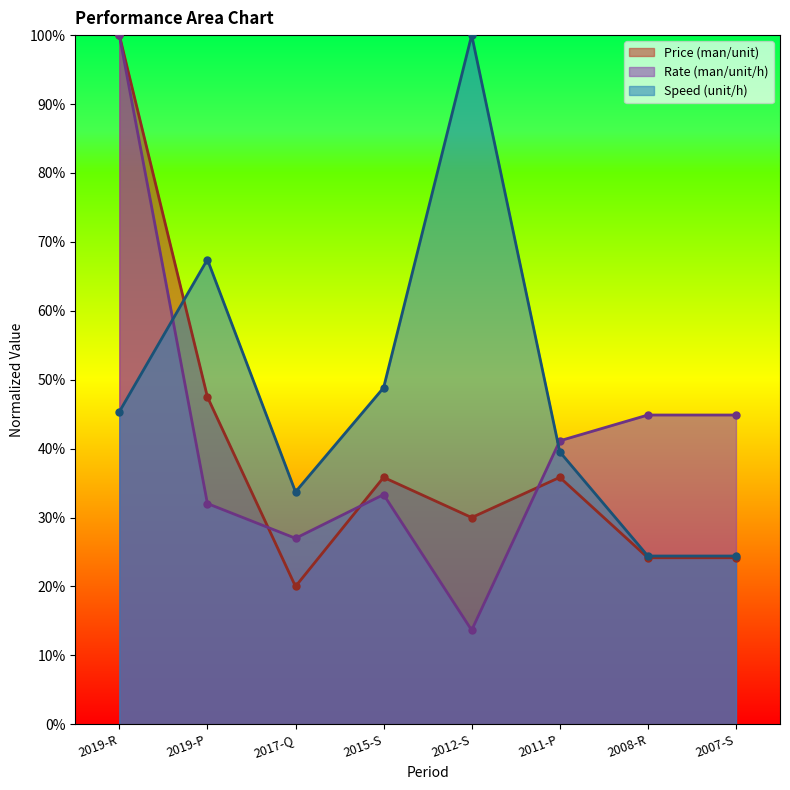

How many distinct data groups are displayed?

3